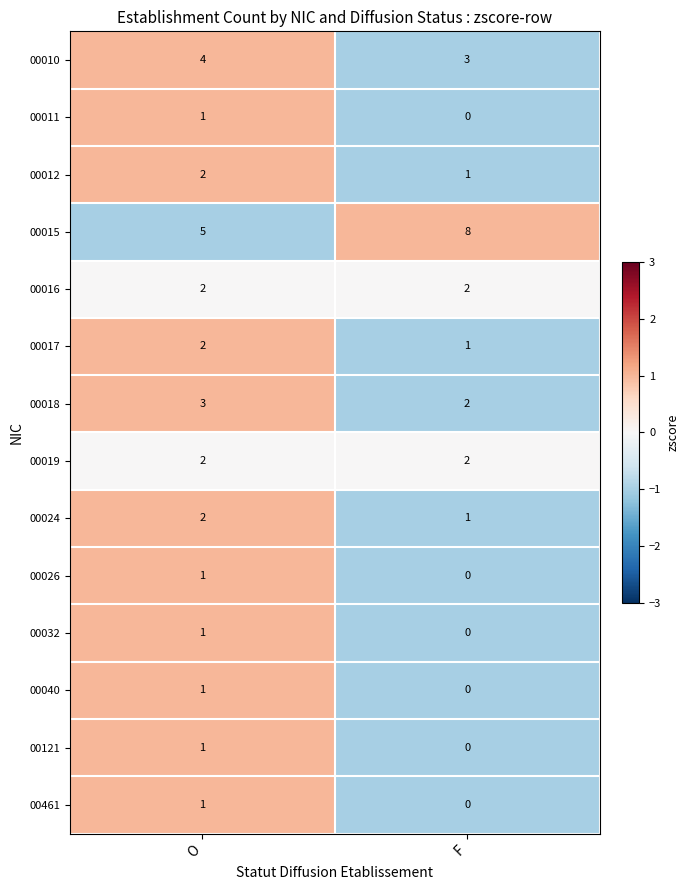

Read the 00010 value at O.

4